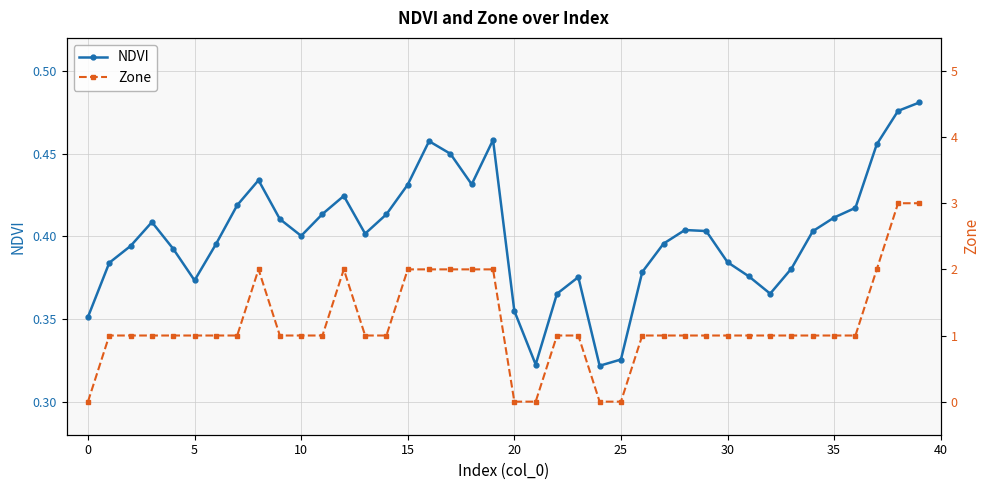

Is it true that NDVI equals 0.6 at 18?

False